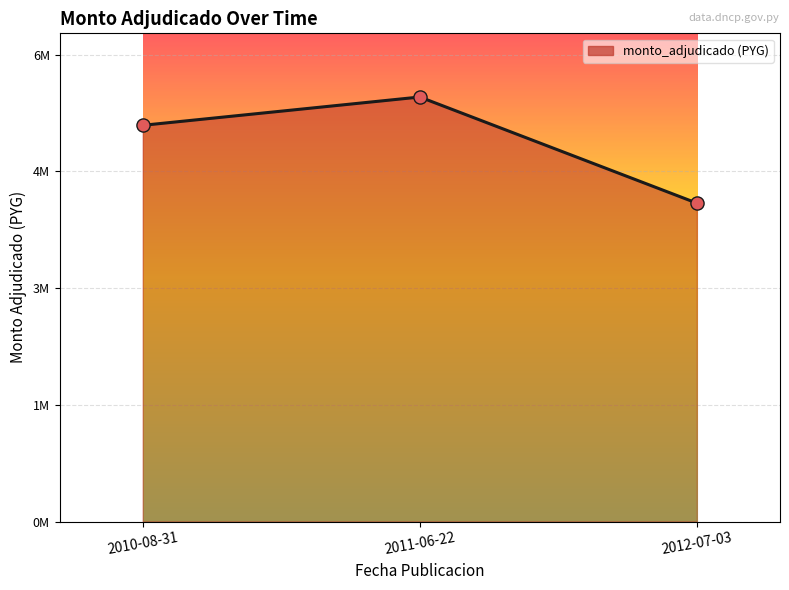

Approximately how many times larger is the value at 2010-08-31 compared to 2011-06-22?

0.9